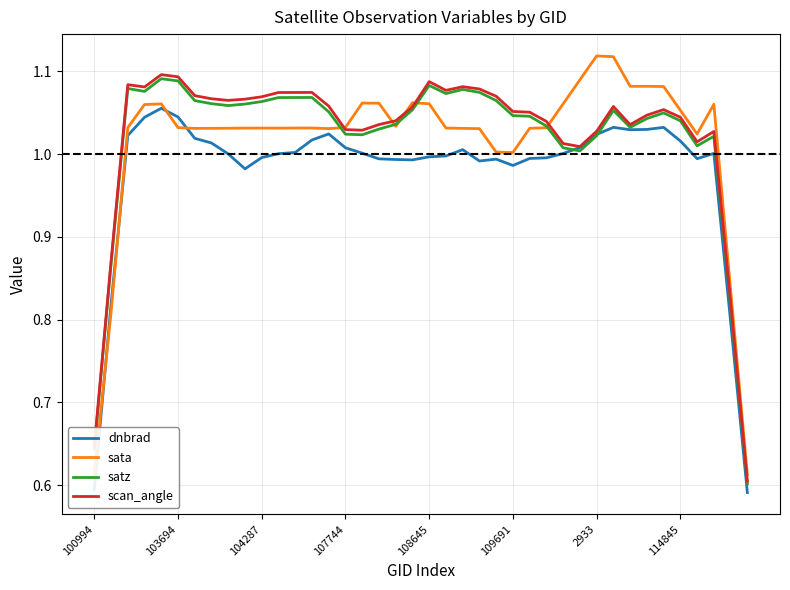

Is it true that dnbrad equals 0.2 at 100994?

False